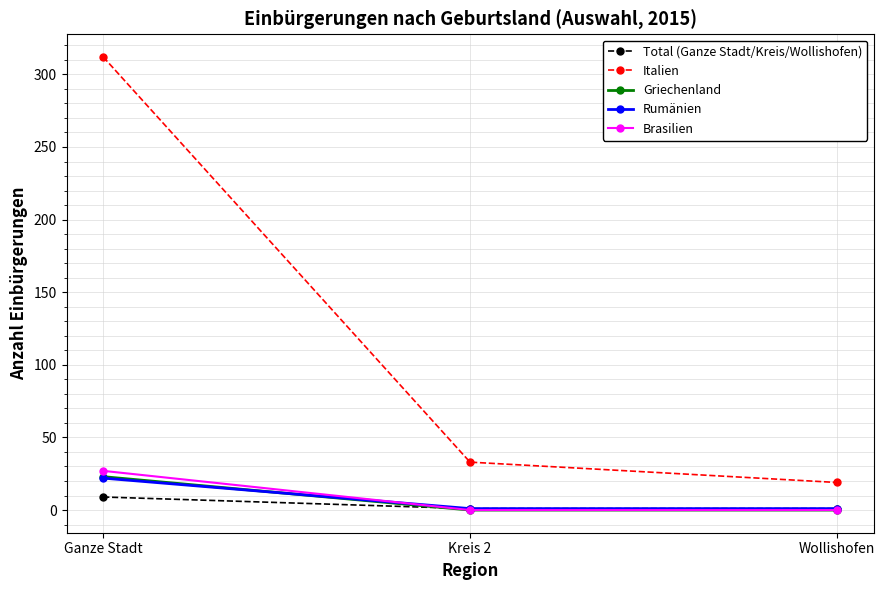

Between Ganze Stadt and Wollishofen, which series saw the biggest shift?

Italien